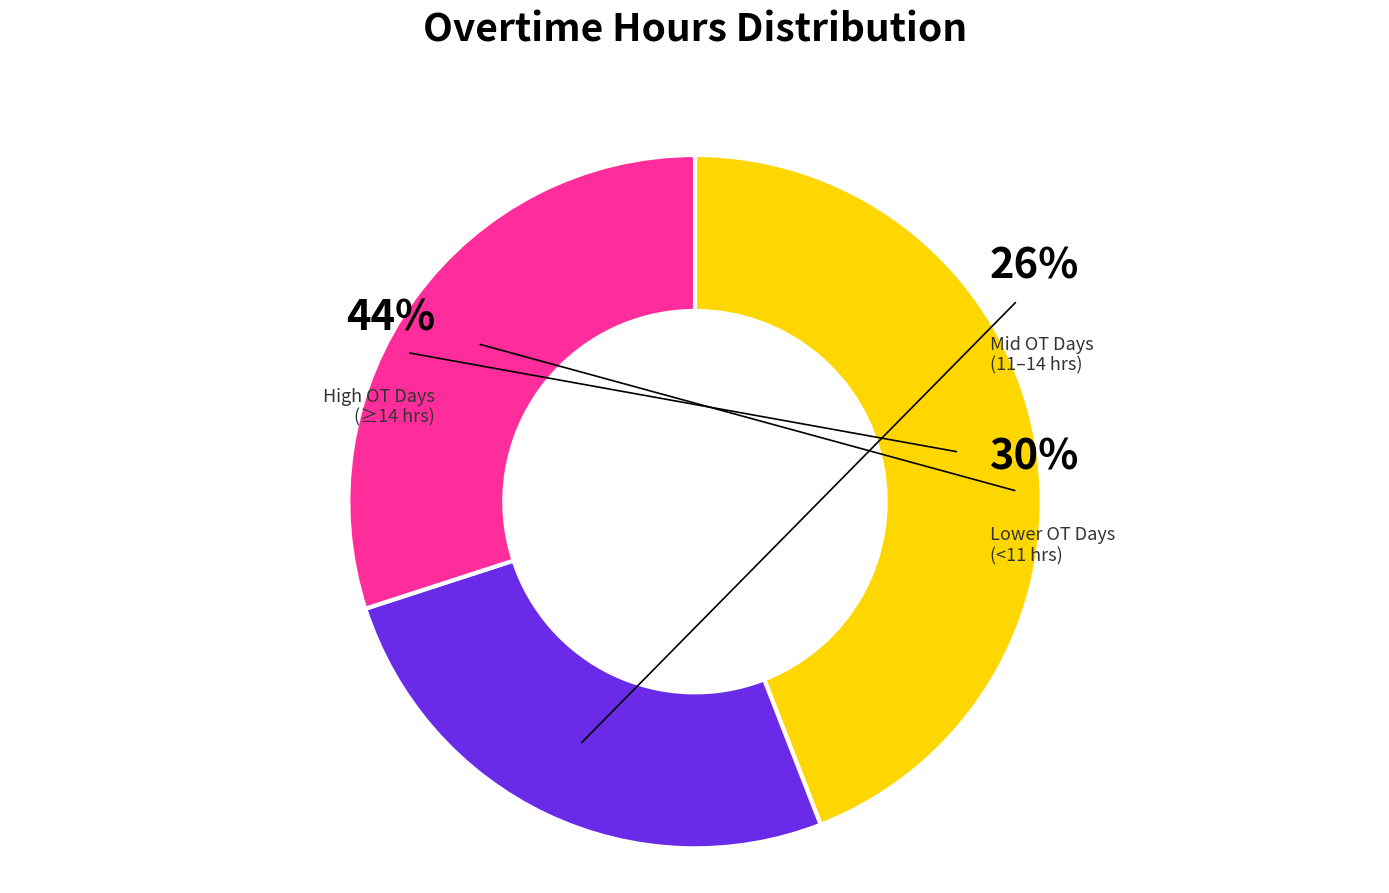

Is Day 17 (OT) the majority of the pie?

No